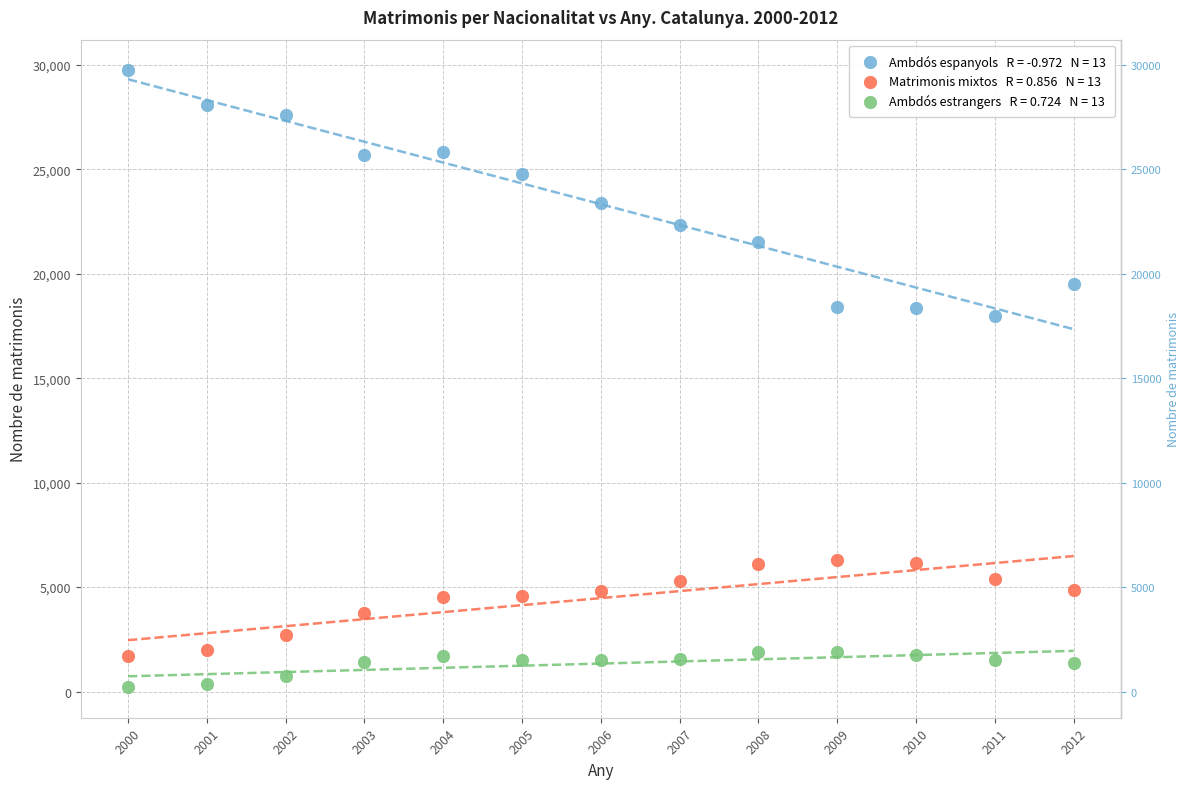

Across all data points, what is the range of X values (max minus min)?

12